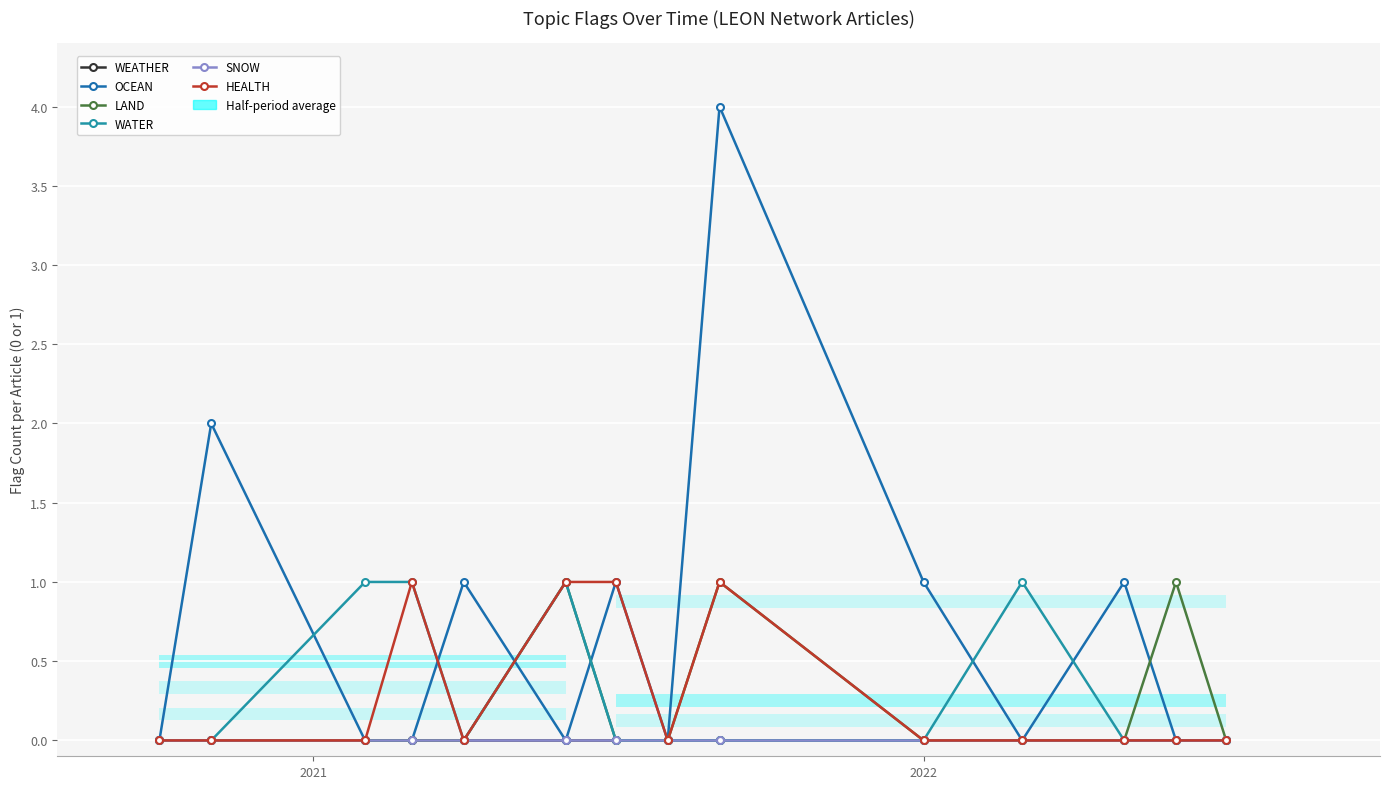

True or false: LAND has a value of -1 at 2022.

False